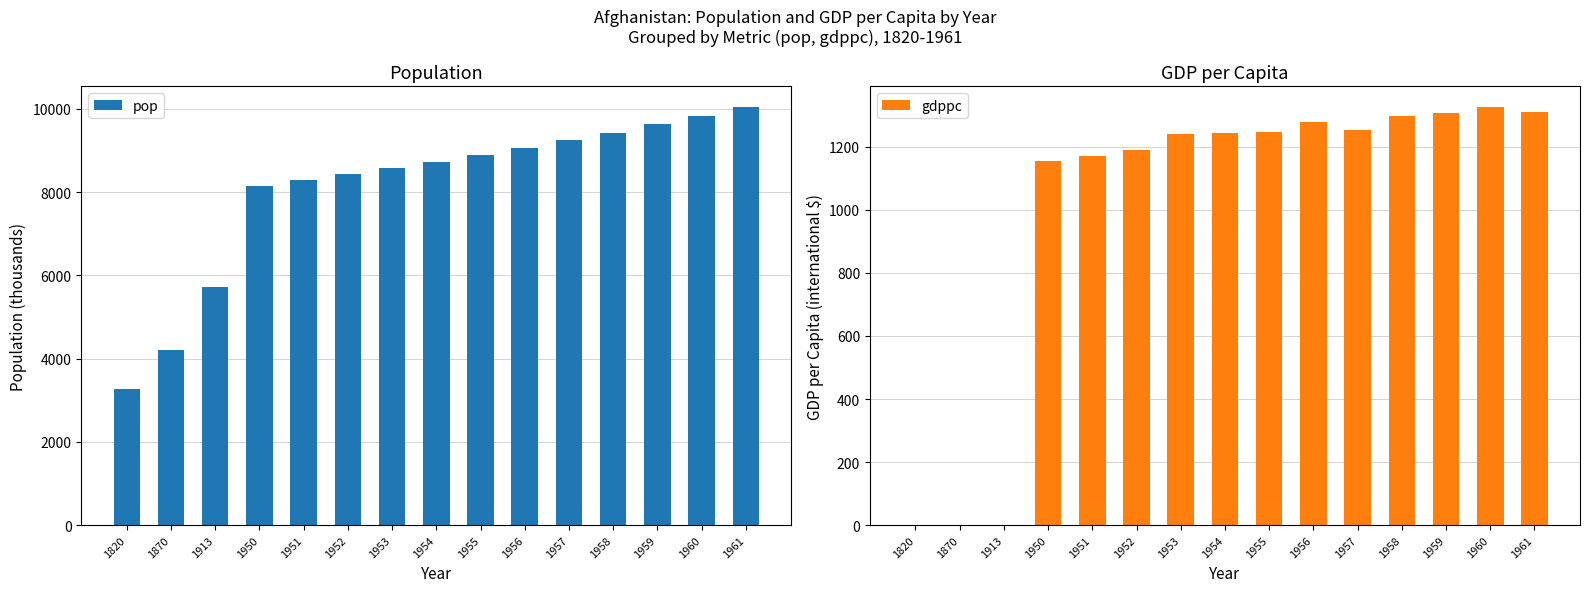

What value does the pop series have at 1950?

8150